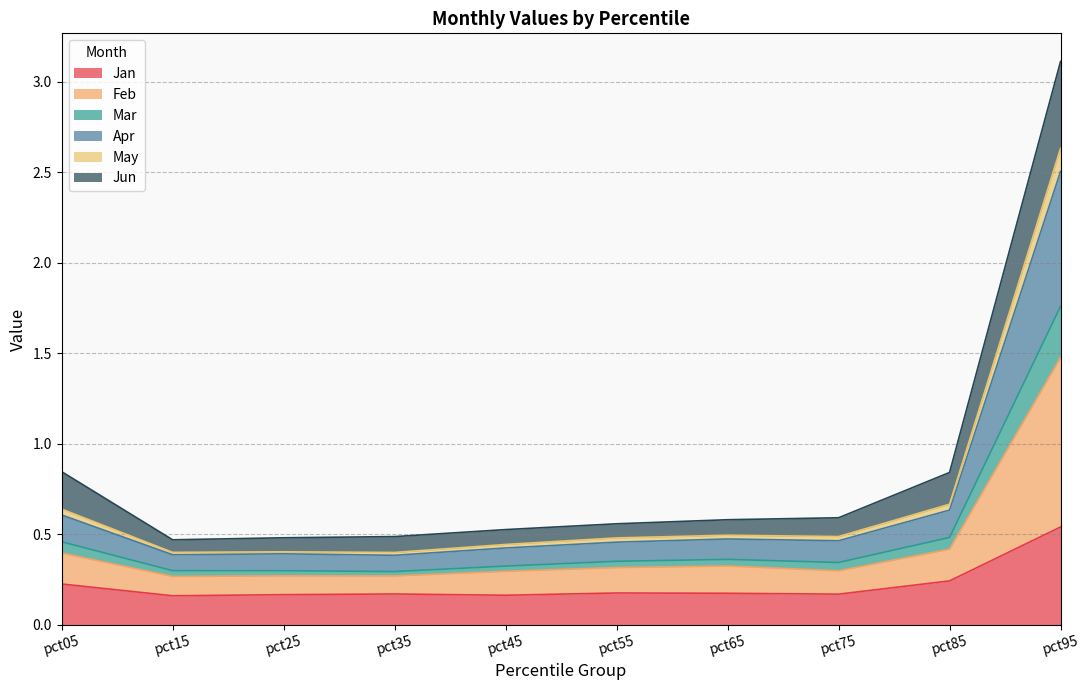

At which category is the sum across all series the highest?

pct95